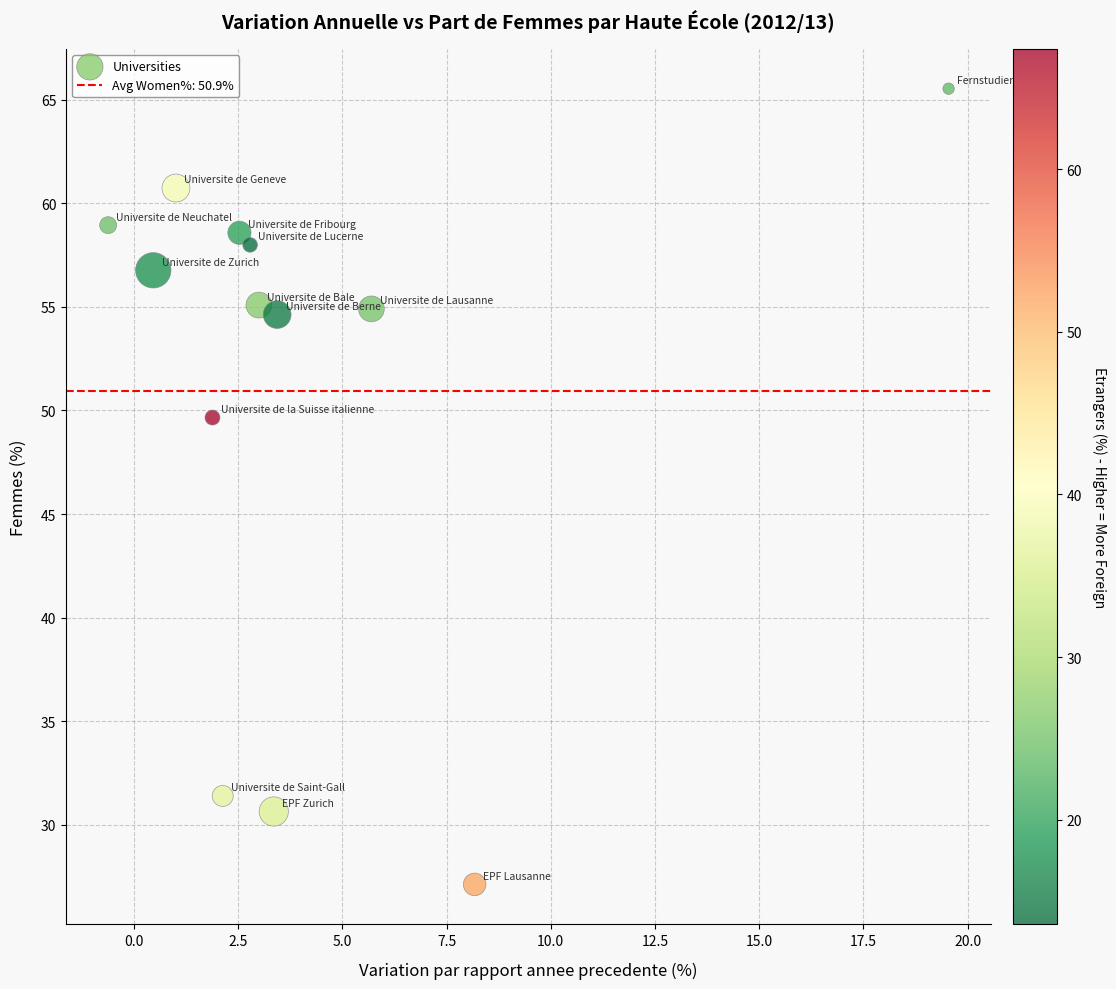

What Y value in the scatter plot is closest to 46?

49.7